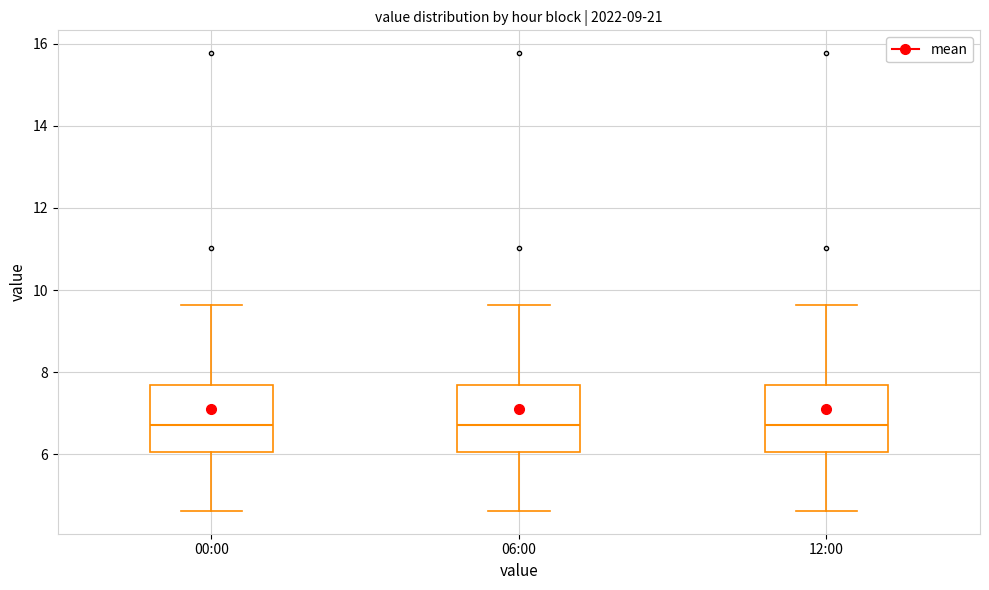

Reading left to right, read every box against the y-axis: the position of its median line, the range the box covers, and the ends of its whiskers. The values are not printed on the chart, so give them approximately, as read against the axis.

00:00: median 6.8, box 6.0 to 7.6, whiskers 4.6 to 9.6
06:00: median 6.8, box 6.0 to 7.6, whiskers 4.6 to 9.6
12:00: median 6.8, box 6.0 to 7.6, whiskers 4.6 to 9.6